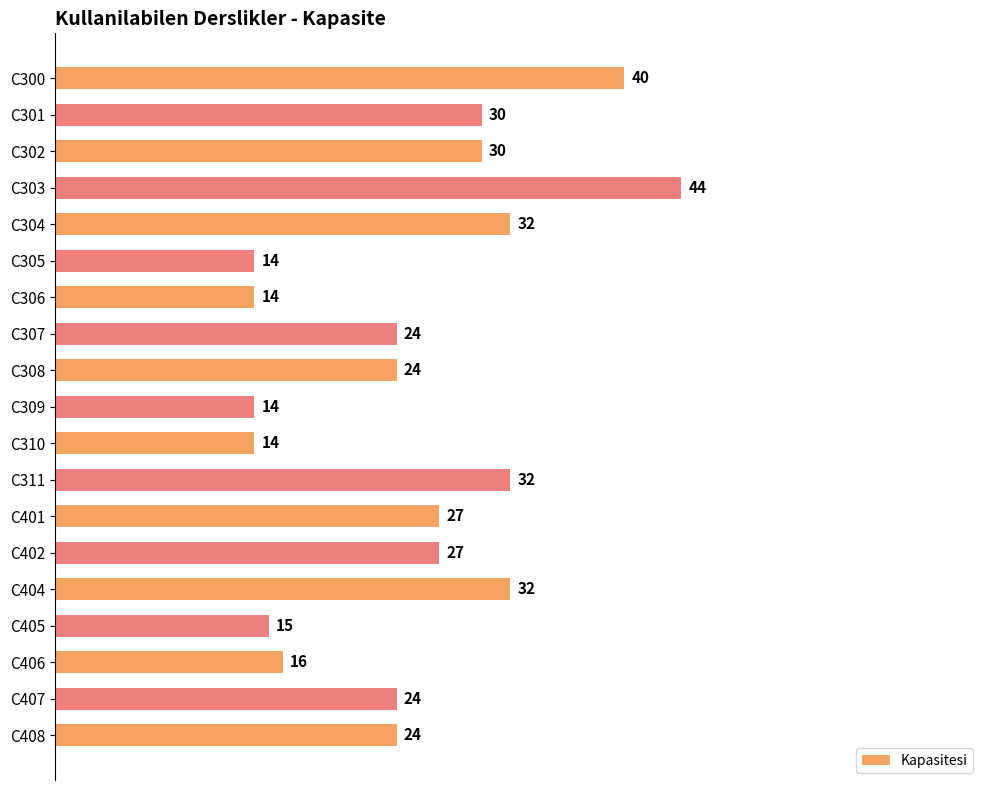

Is it true that the value at C408 is 12?

False